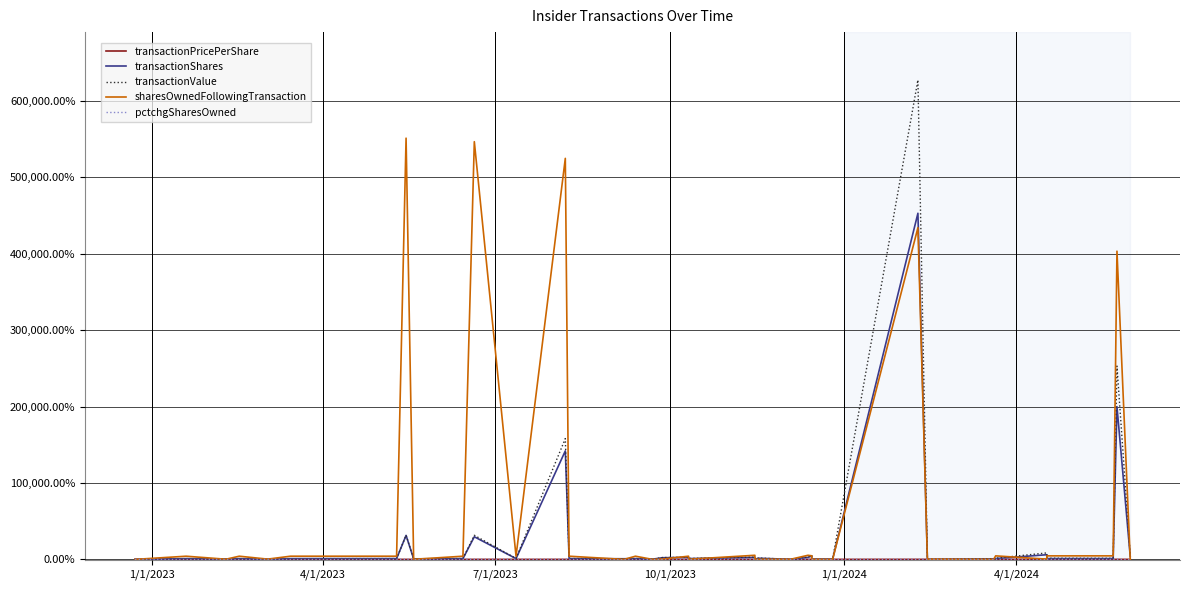

How many positive values does the sharesOwnedFollowingTransaction series have?

36